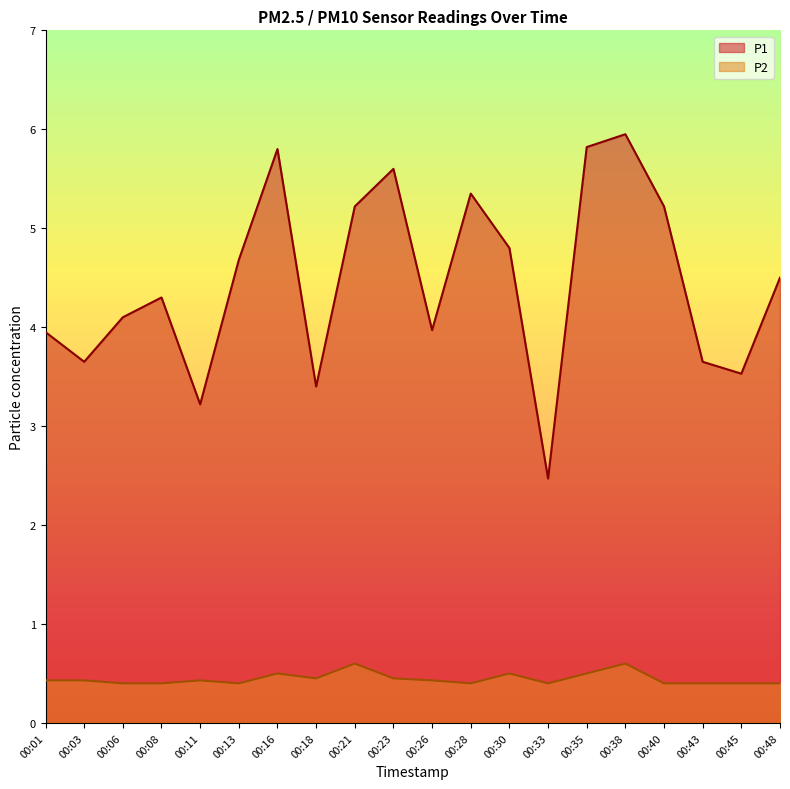

Reading right to left, list all the values displayed in this chart.

P1: 4.5	3.5	3.6	5.2	6.0	5.8	2.5	4.8	5.3	4.0	5.6	5.2	3.4	5.8	4.7	3.2	4.3	4.1	3.6	4.0
P2: 0.4	0.4	0.4	0.4	0.6	0.5	0.4	0.5	0.4	0.4	0.5	0.6	0.5	0.5	0.4	0.4	0.4	0.4	0.4	0.4